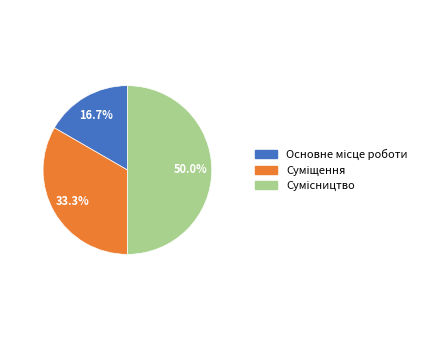

Rank the categories by value from highest to lowest.

Сумісництво, Суміщення, Основне місце роботи